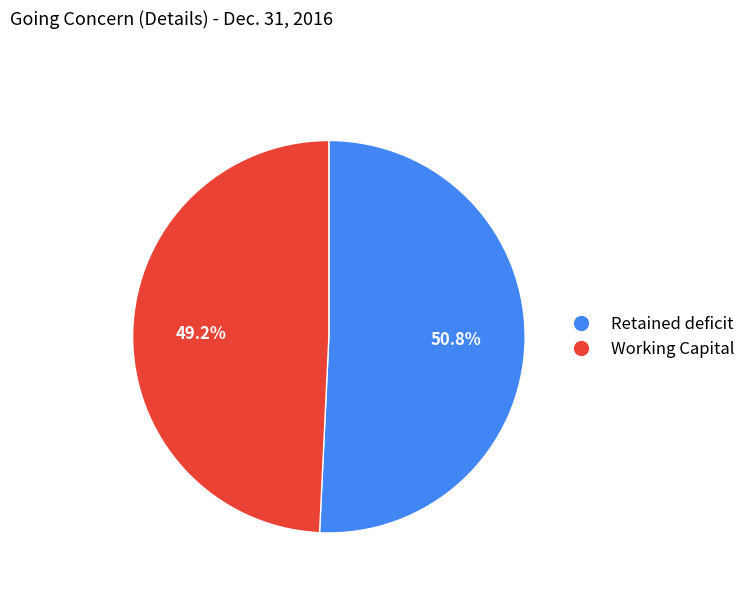

Count the number of slices in the pie.

2